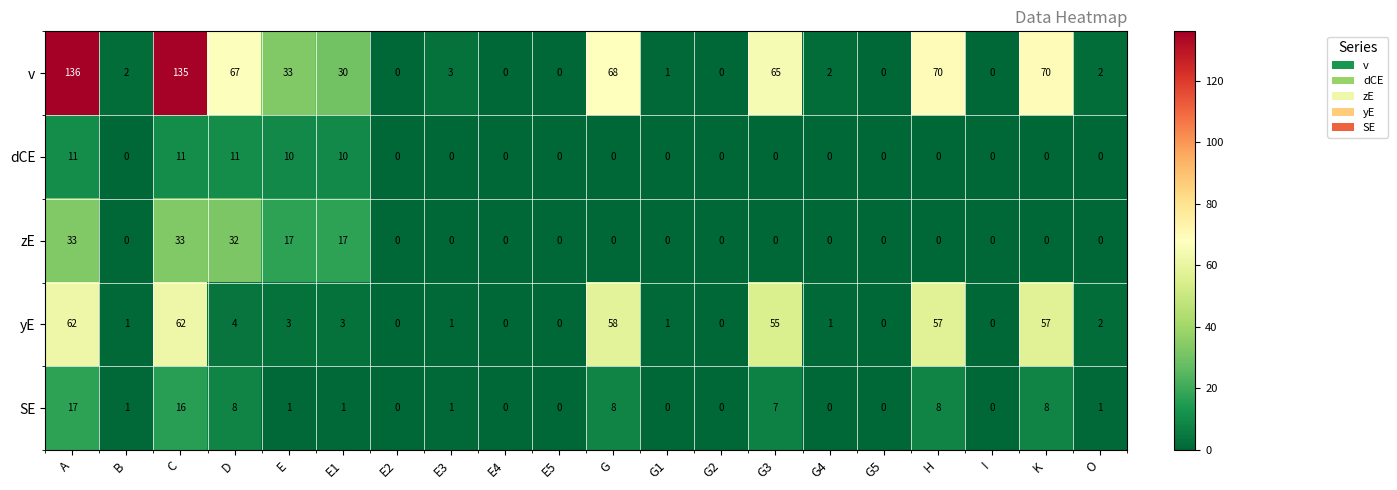

How many data points does each series have?

20